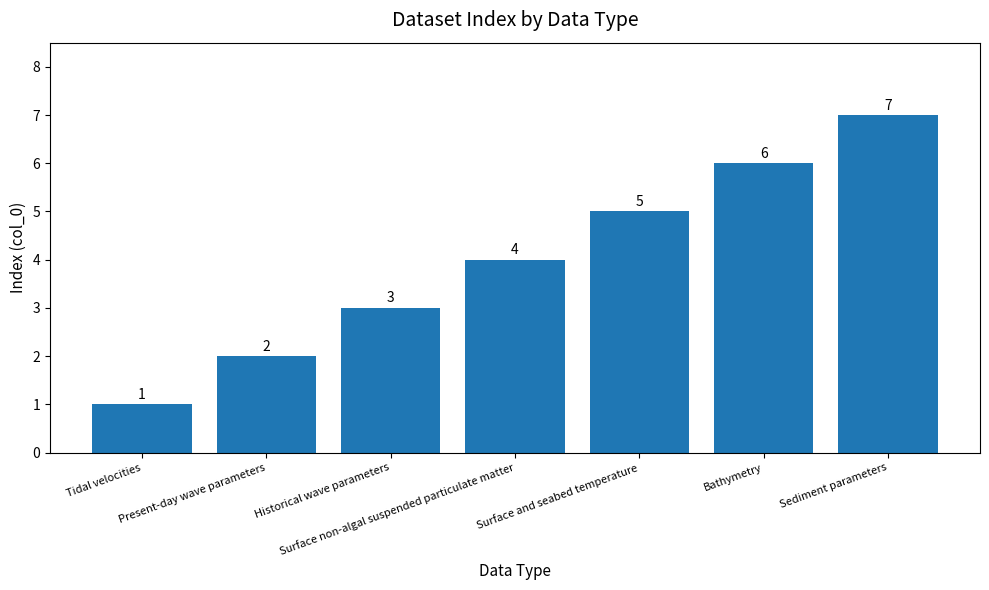

List the labels in order of value, largest first.

Sediment parameters, Bathymetry, Surface and seabed temperature, Surface non-algal suspended particulate matter, Historical wave parameters, Present-day wave parameters, Tidal velocities